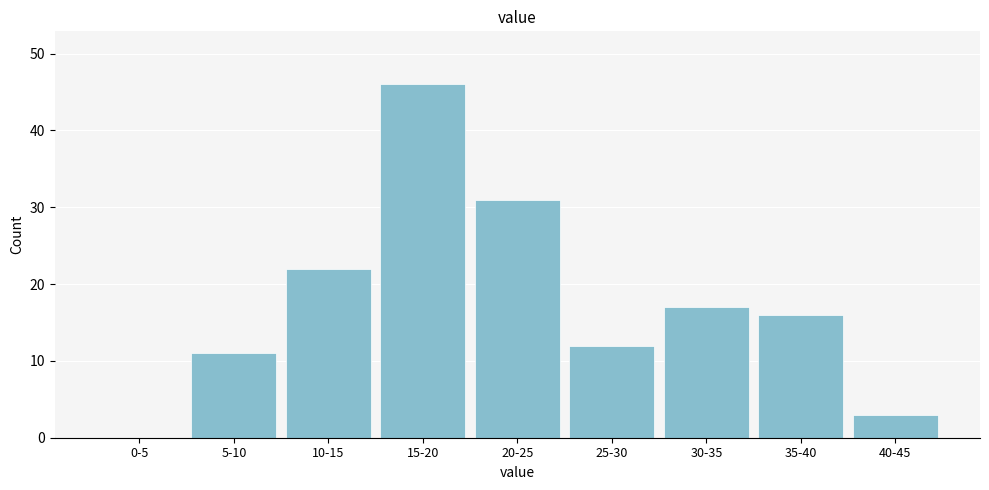

Reading right to left, transcribe all the data shown in this chart.

40-45=3	35-40=16	30-35=17	25-30=12	20-25=31	15-20=46	10-15=22	5-10=11	0-5=0